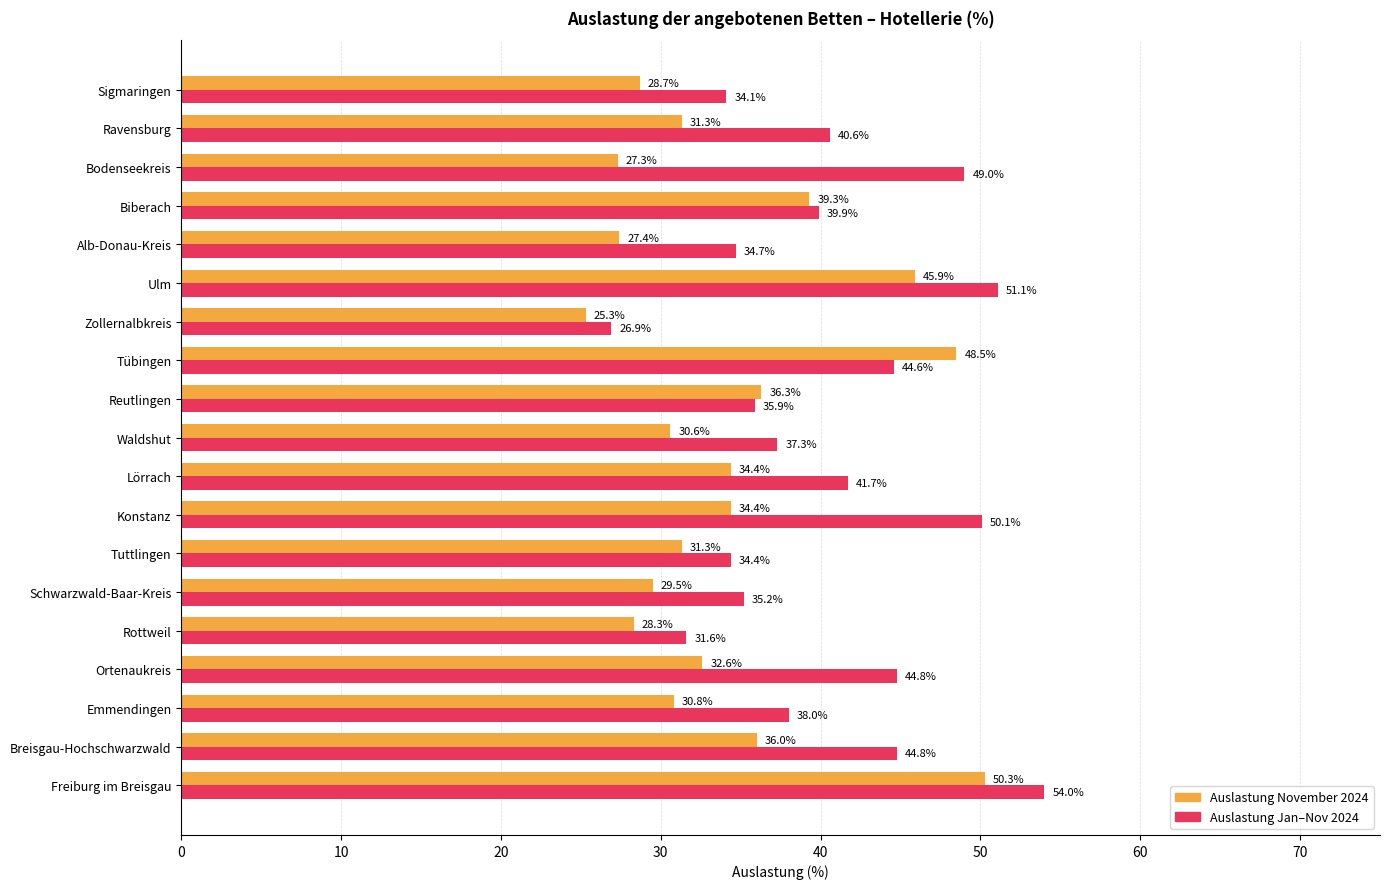

True or false: Auslastung November 2024 has a value of 41.9 at Tuttlingen.

False